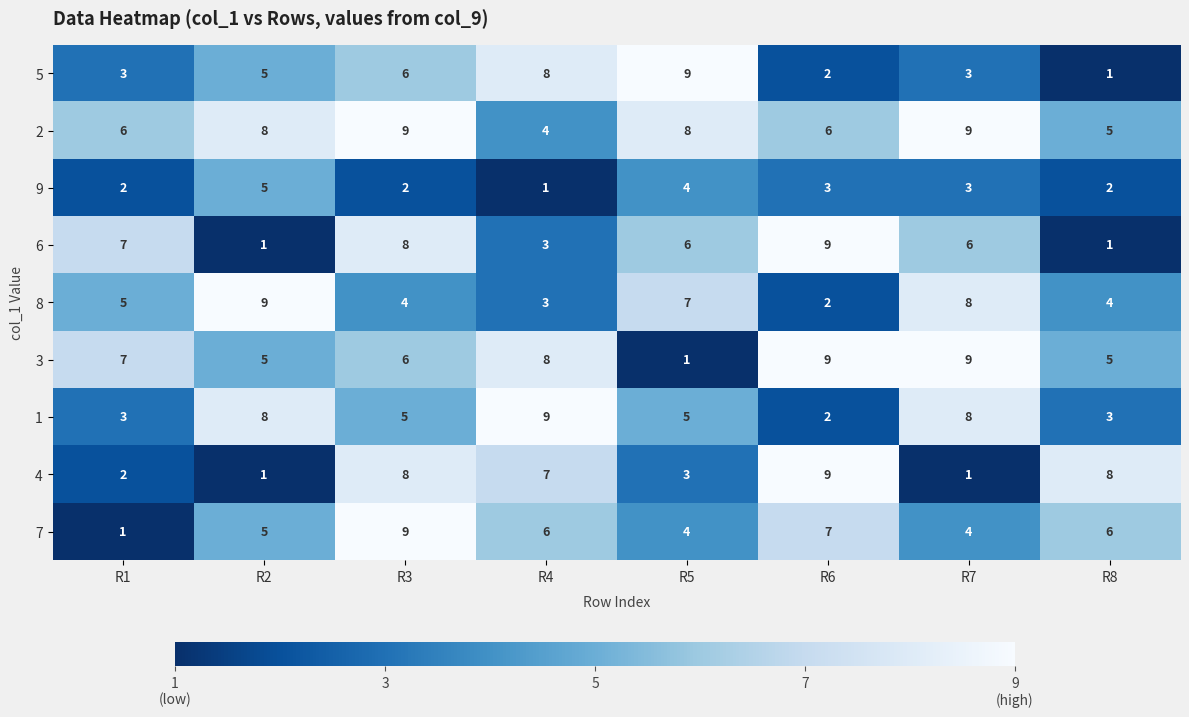

The value of 4 at R8 is 8. True or false?

True